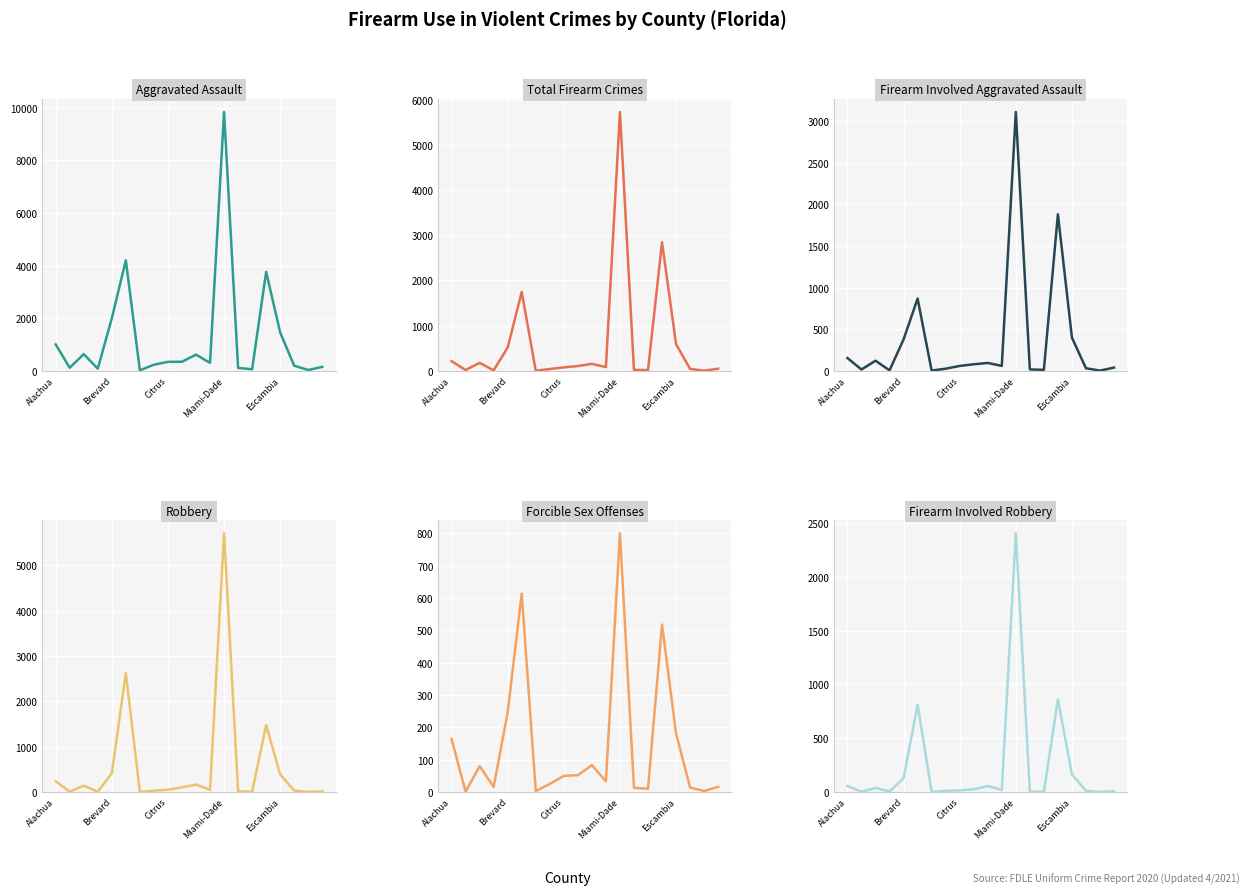

At Citrus, list the series in order from smallest to largest.

Firearm Involved Robbery, Robbery, Forcible Sex Offenses, Firearm Involved Aggravated Assault, Total Firearm Crimes, Aggravated Assault